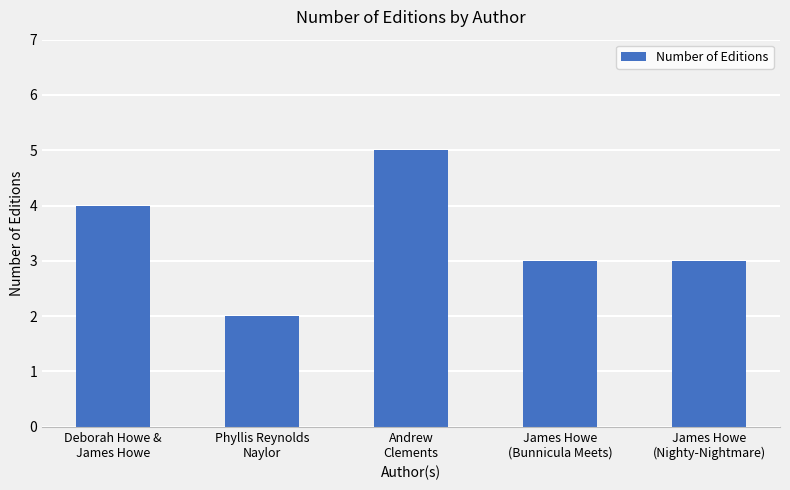

True or false: the data shows 4 at Deborah Howe &
James Howe.

True